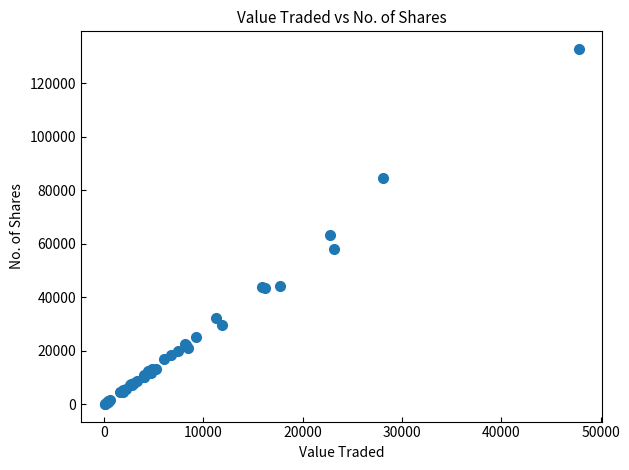

What Y value in the scatter plot is closest to 66498?

63126